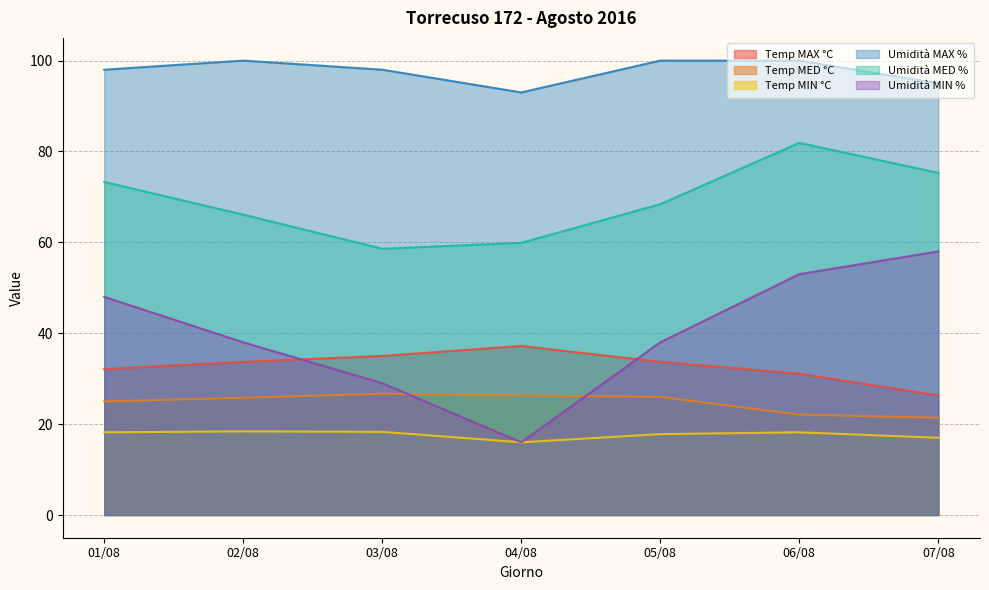

Rank the series at 05/08 from lowest to highest value.

Temp MIN °C, Temp MED °C, Temp MAX °C, Umidità MIN %, Umidità MED %, Umidità MAX %